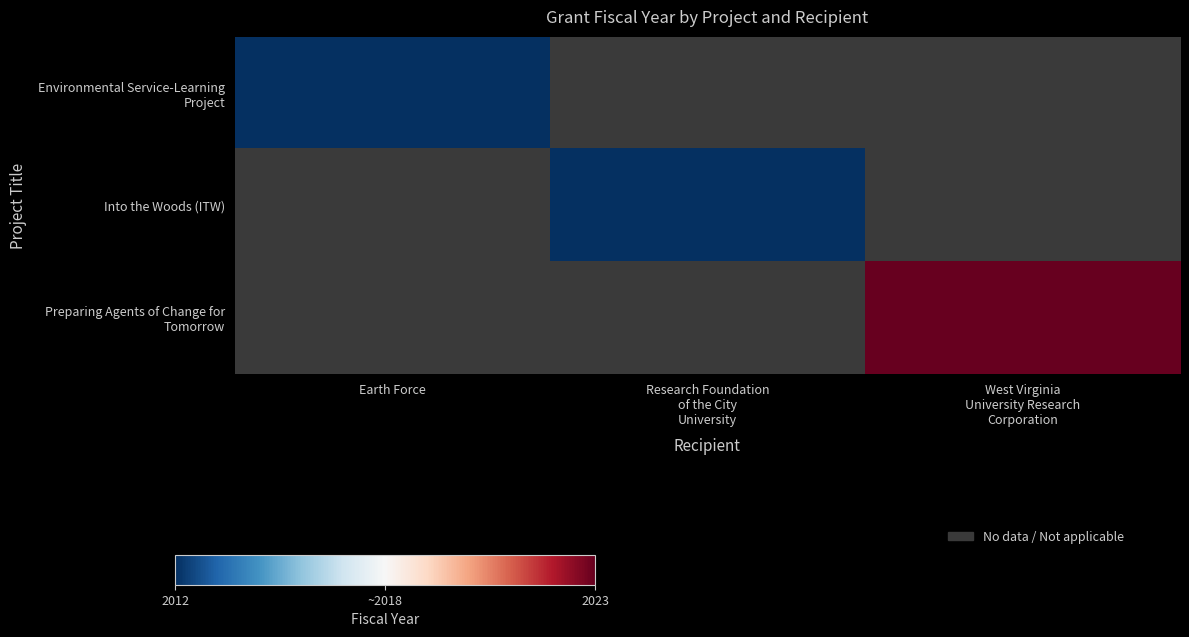

Is it true that Environmental Service-Learning Project equals 3113.7 at Earth Force?

False